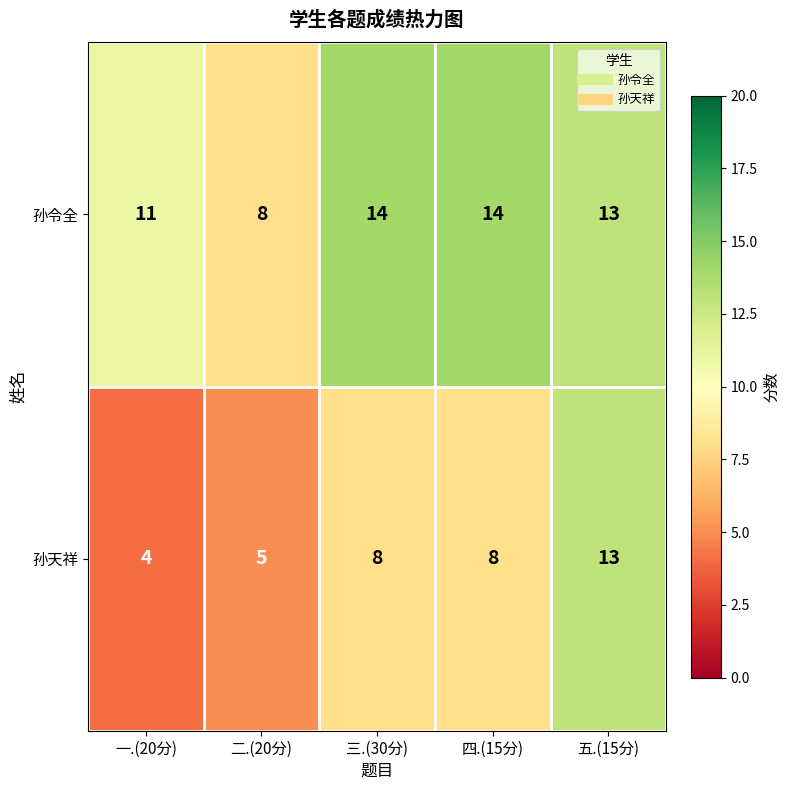

Which series has the largest total across all categories?

孙令全